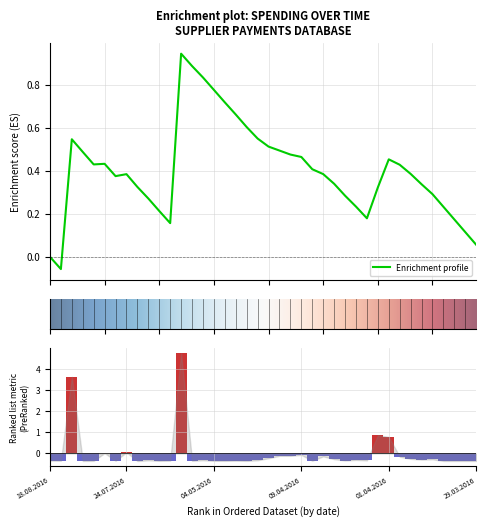

What is the approximate value at 29.03.2016?

-0.4